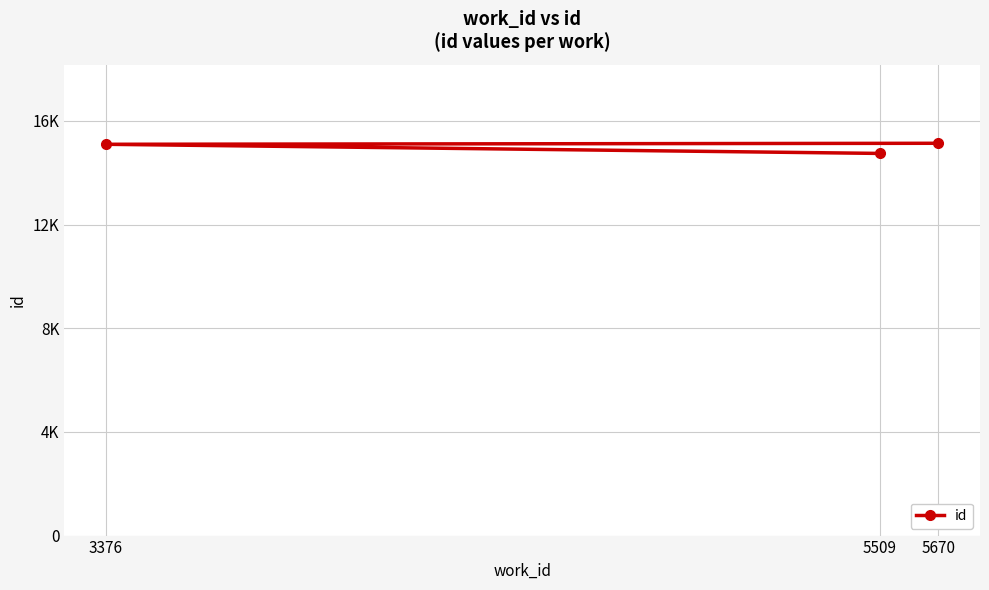

What is the difference between the maximum and second lowest values?

39